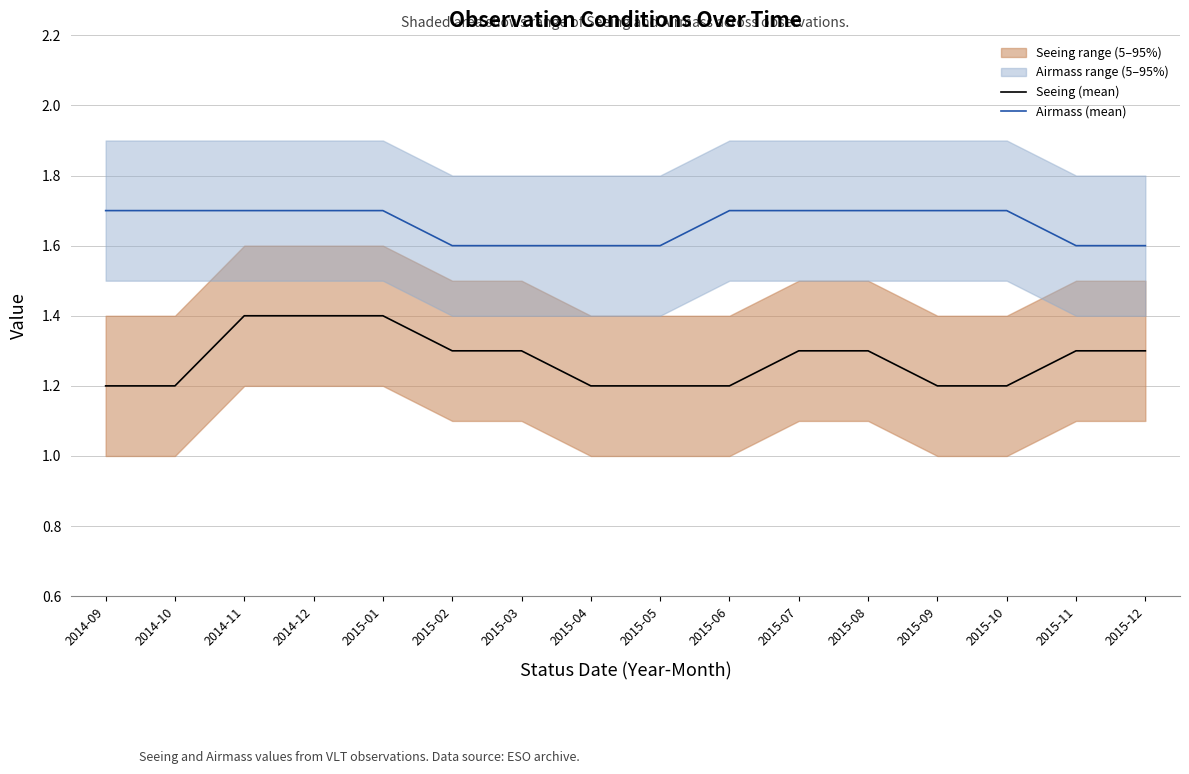

List the labels in order of Airmass (mean) value, smallest first.

2015-02, 2015-03, 2015-04, 2015-05, 2015-11, 2015-12, 2014-09, 2014-10, 2014-11, 2014-12, 2015-01, 2015-06, 2015-07, 2015-08, 2015-09, 2015-10